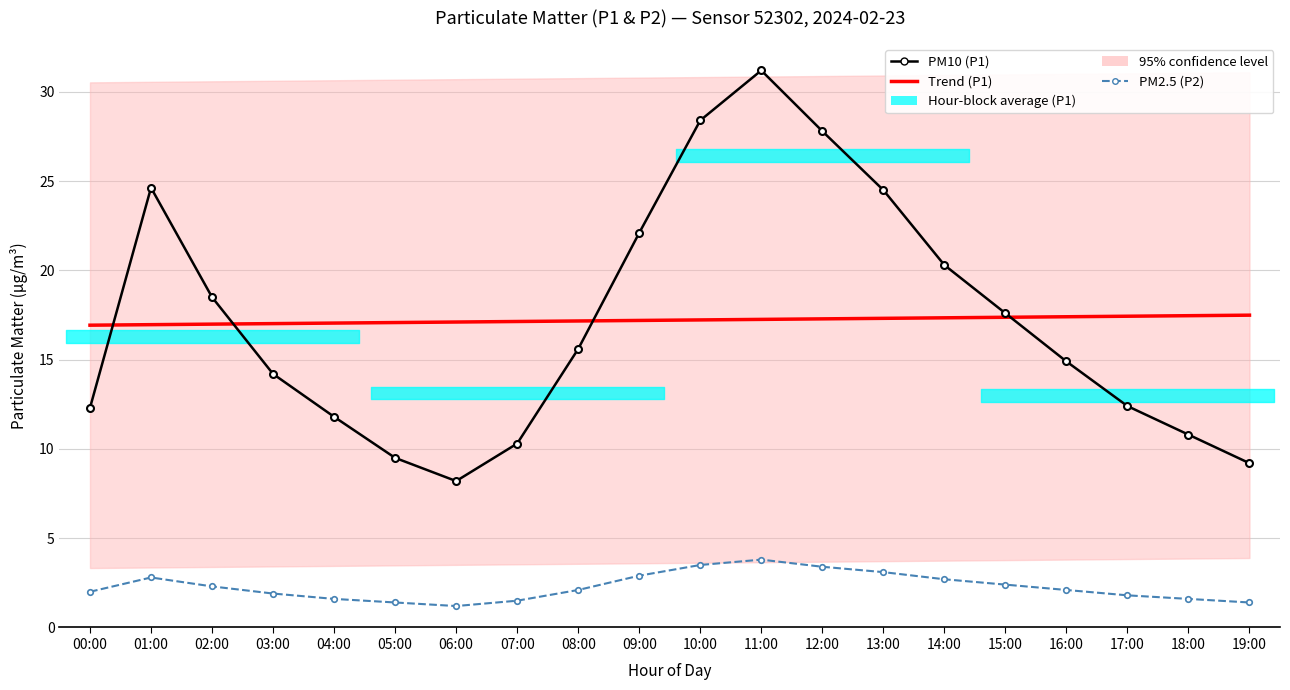

Is this an area chart (filled region under the line)?

No